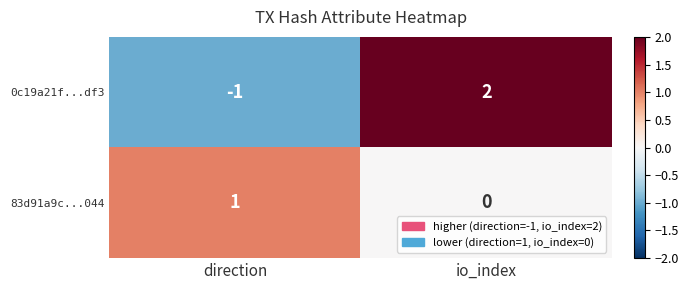

Reading left to right, transcribe all the data shown in this chart.

0c19a21f...df3: direction=-1	io_index=2
83d91a9c...044: direction=1	io_index=0